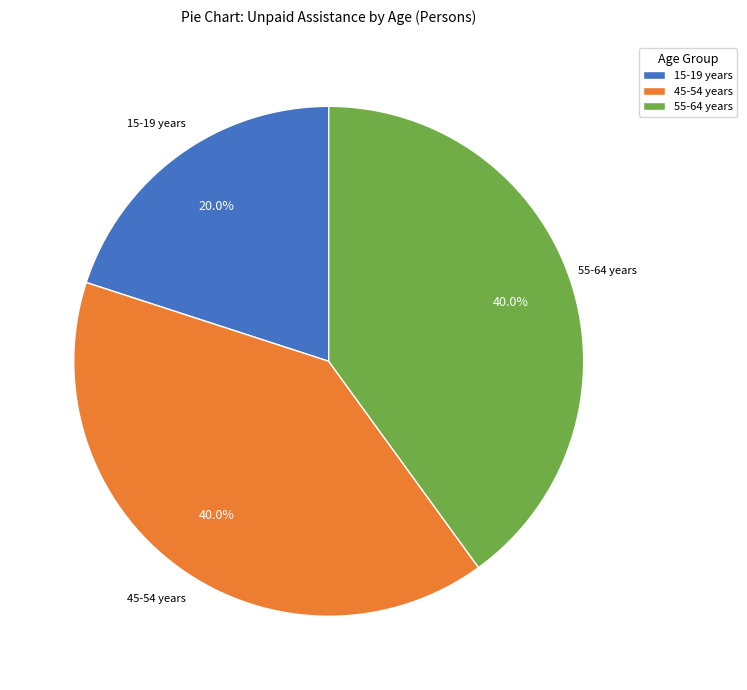

Which slice is the smallest?

15-19 years